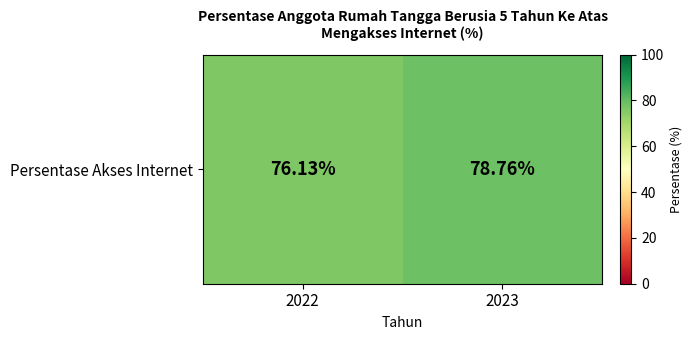

Approximately how many times larger is the value at 2022 compared to 2023?

1.0